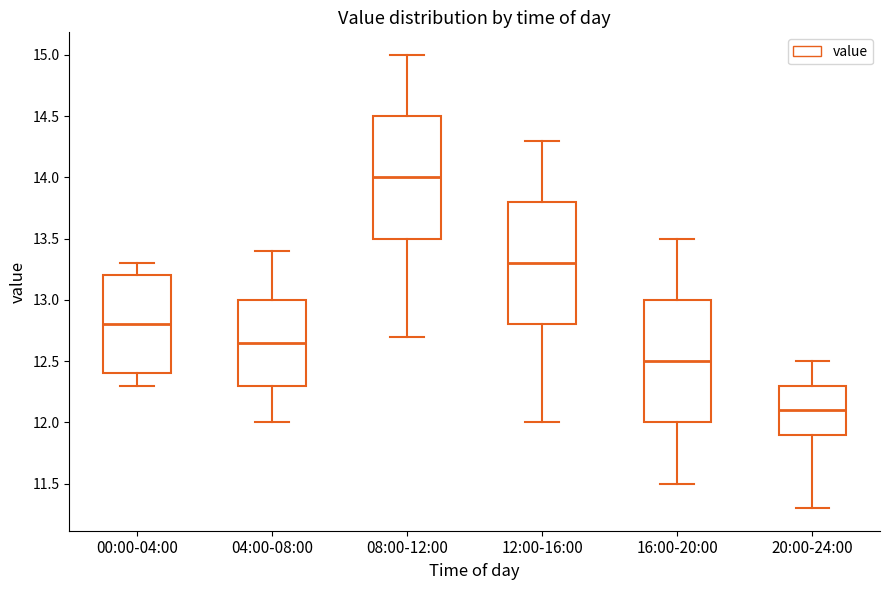

Which box has the highest median line?

08:00-12:00